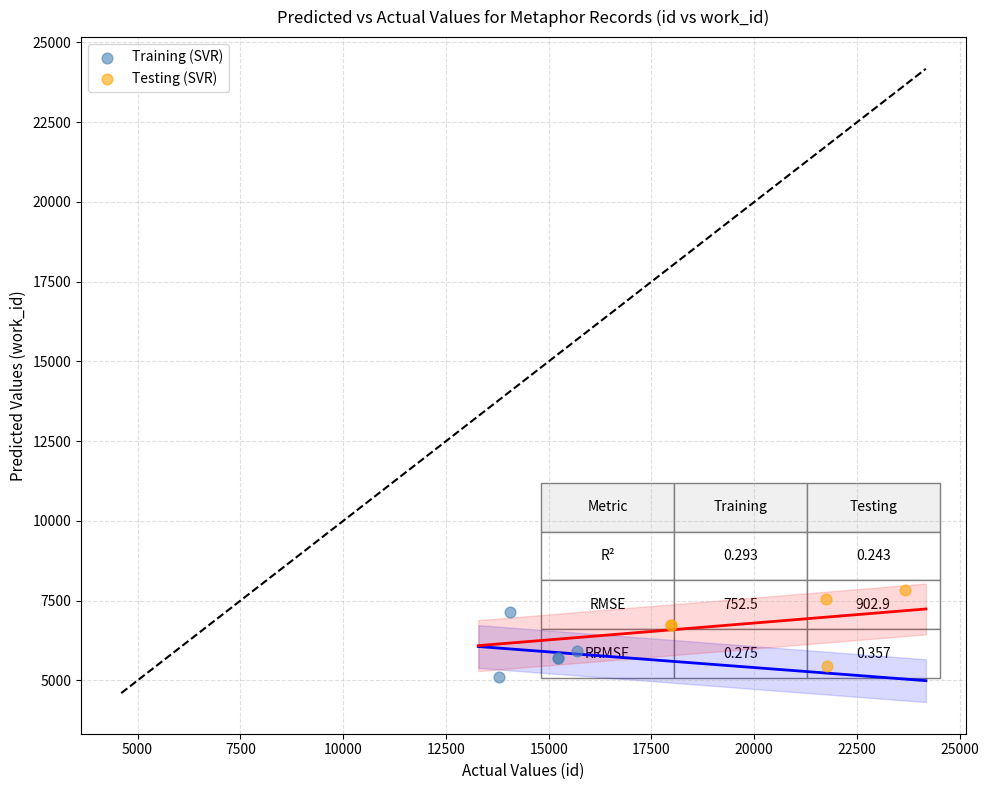

Which series has the widest spread of Y values?

Testing (SVR)